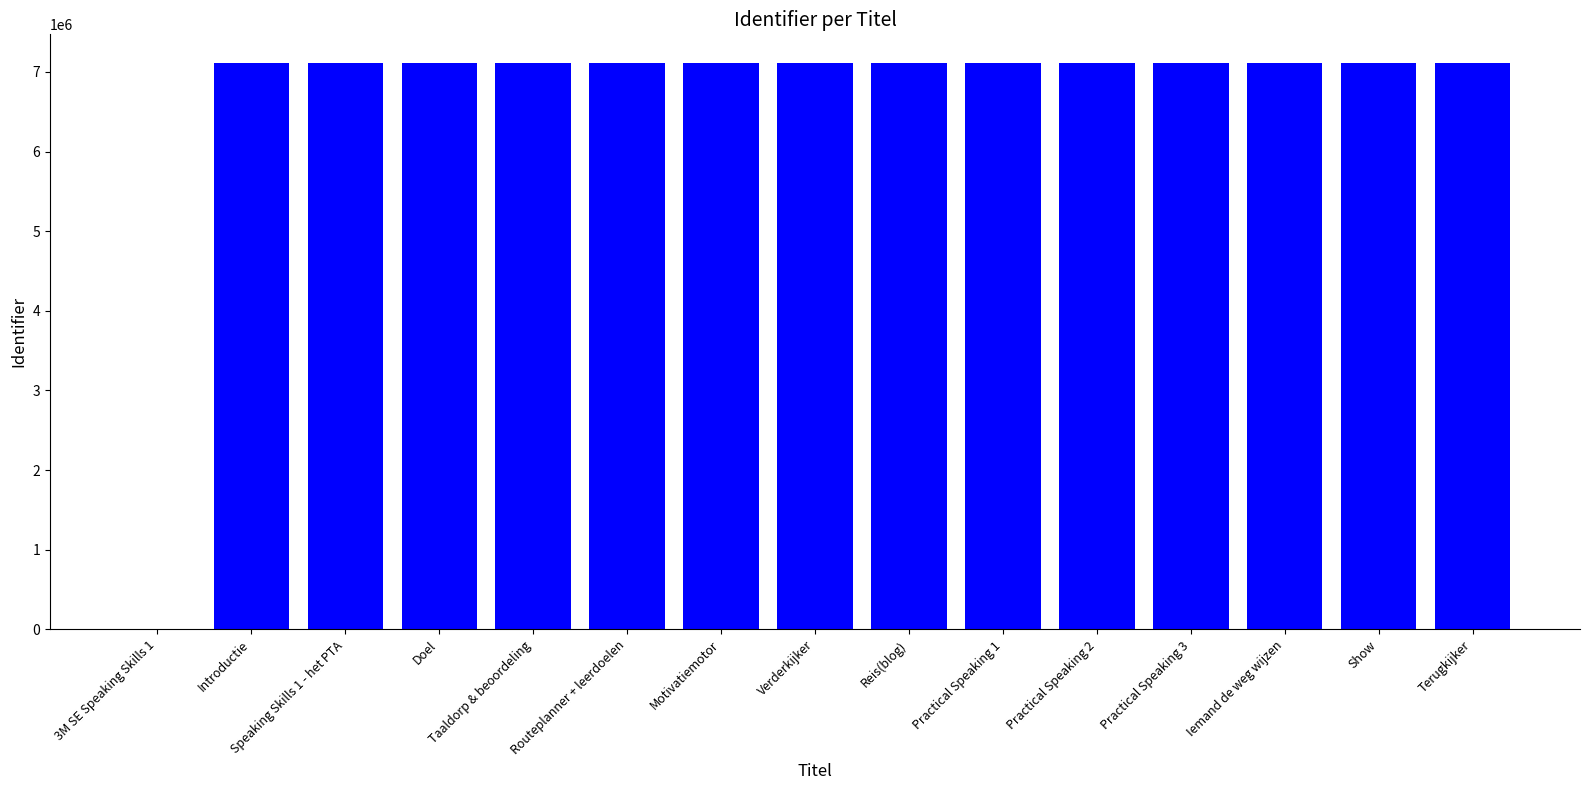

What is the sum of all values?

99615432